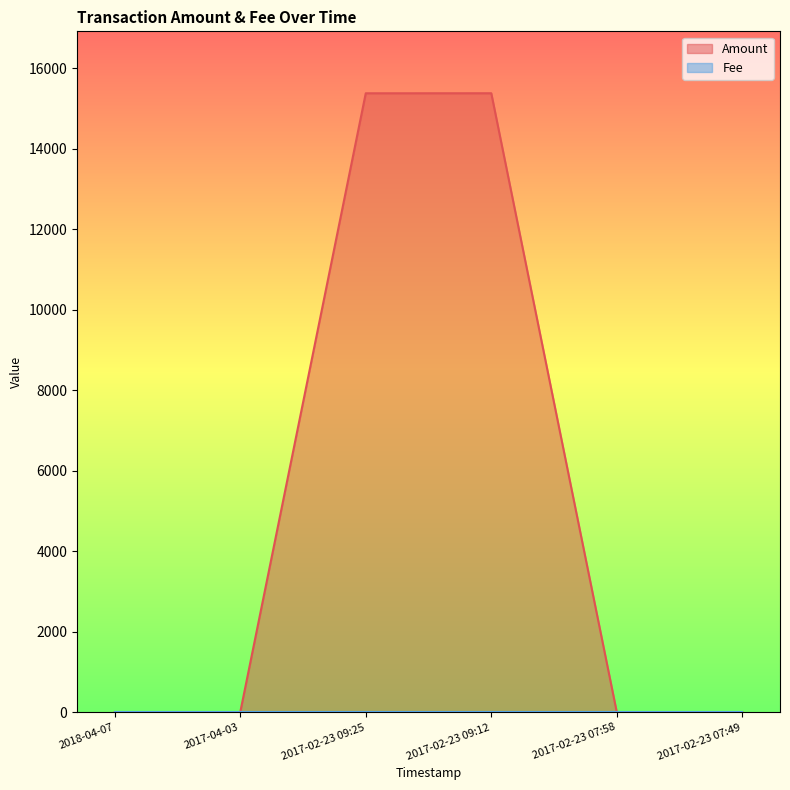

List the series in order of their peak value, highest first.

Amount, Fee